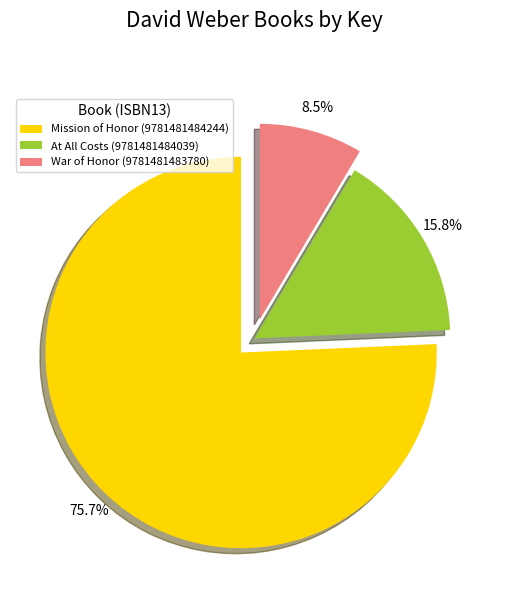

Does Mission of Honor (9781481484244) represent more than half of the total?

Yes